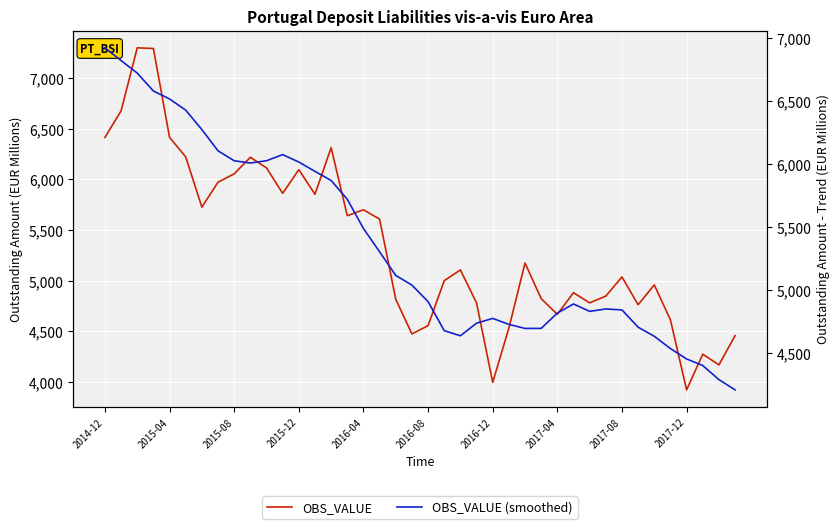

What value does the OBS_VALUE series have at 2016-08?

4556.6